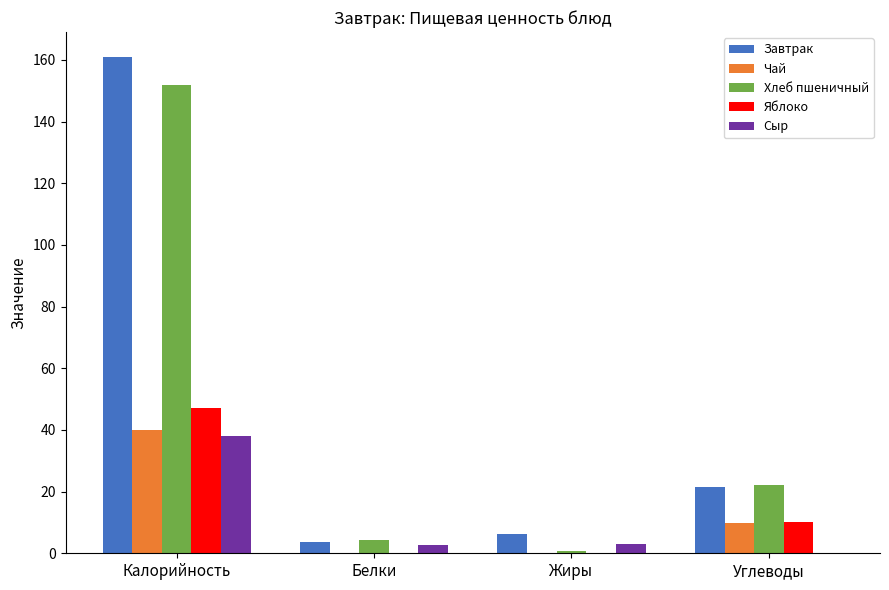

At which category is the sum across all series the highest?

Калорийность